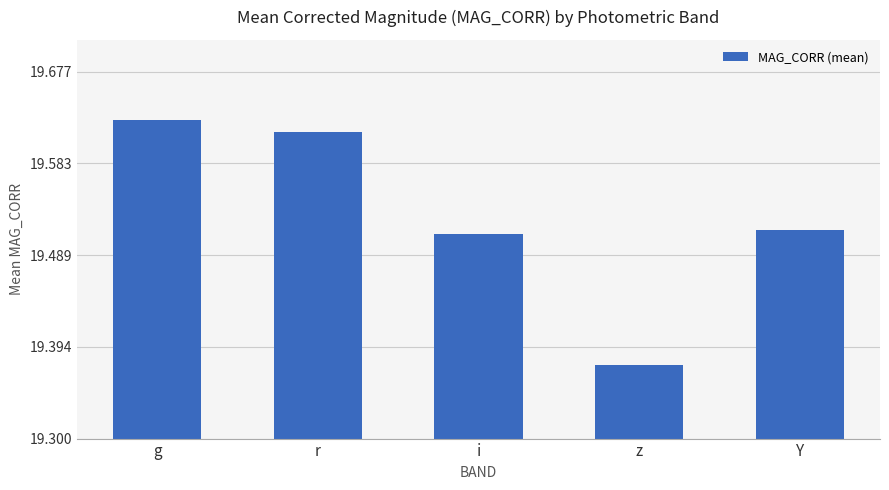

How many distinct data groups are displayed?

1